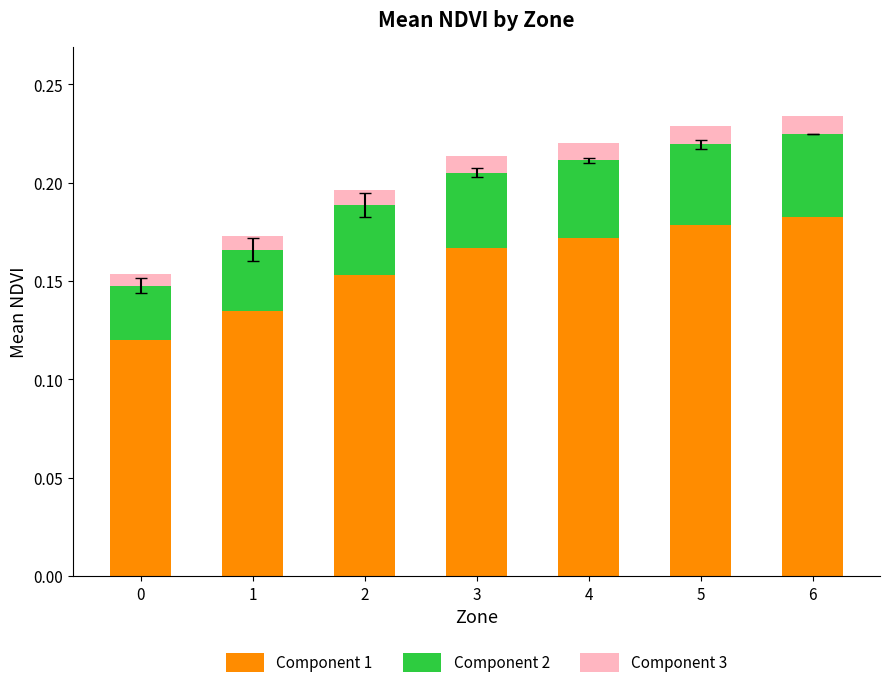

The Component 1 series shows 0.1 at 2. True or false?

False